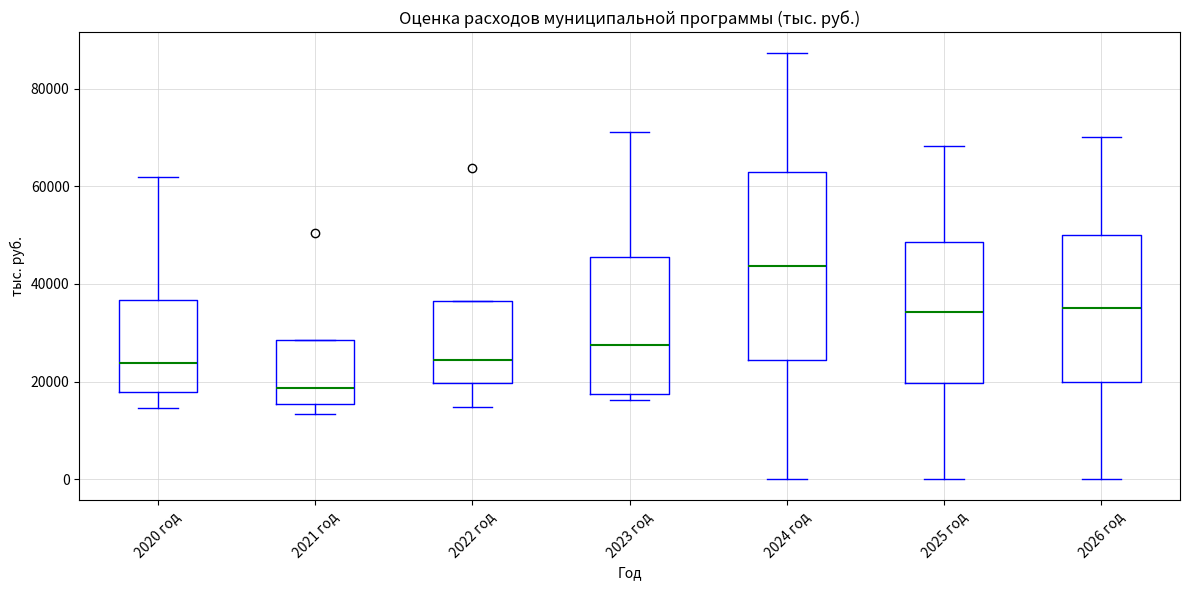

Comparing the boxes themselves (not the whiskers), which one is the tallest?

2024 год